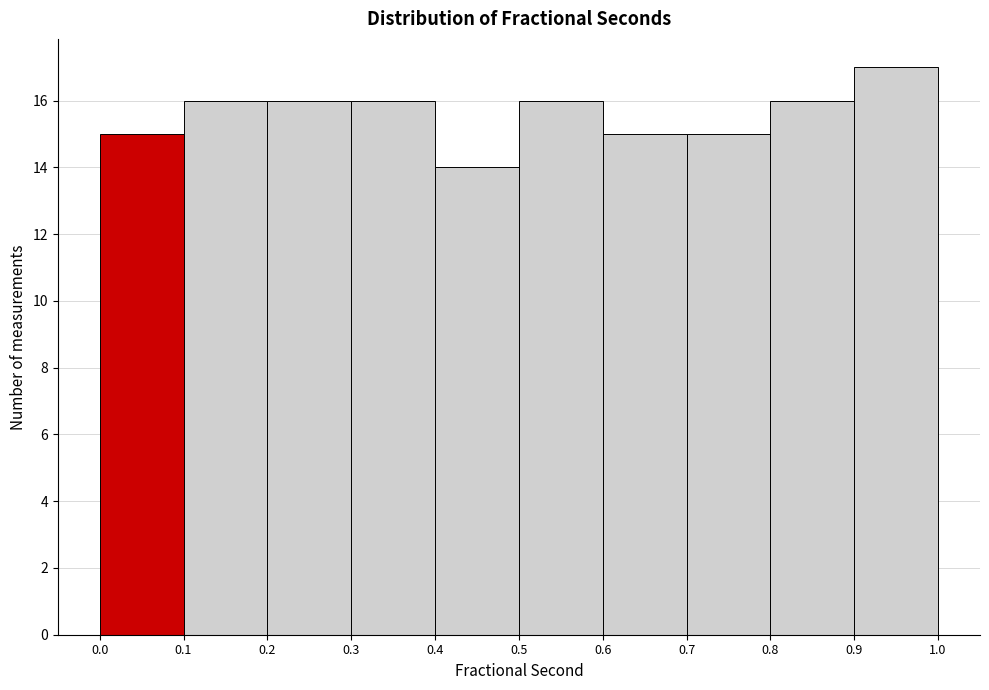

Which range on the x-axis has the tallest bar?

0.9 to 1.0